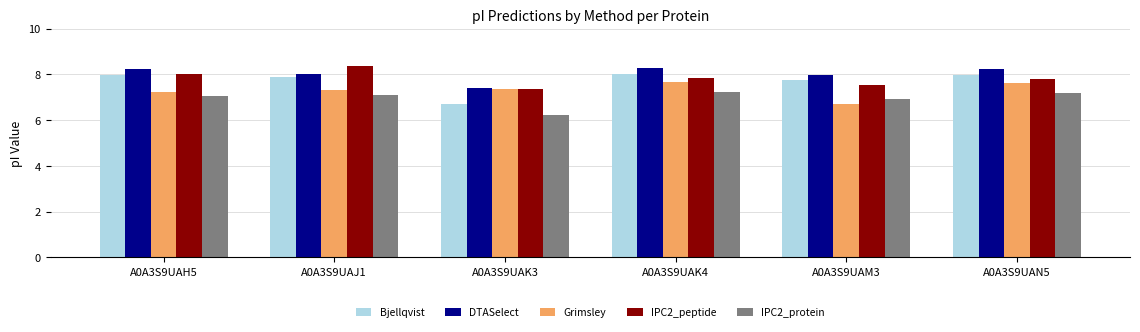

What position from the left is A0A3S9UAM3?

5